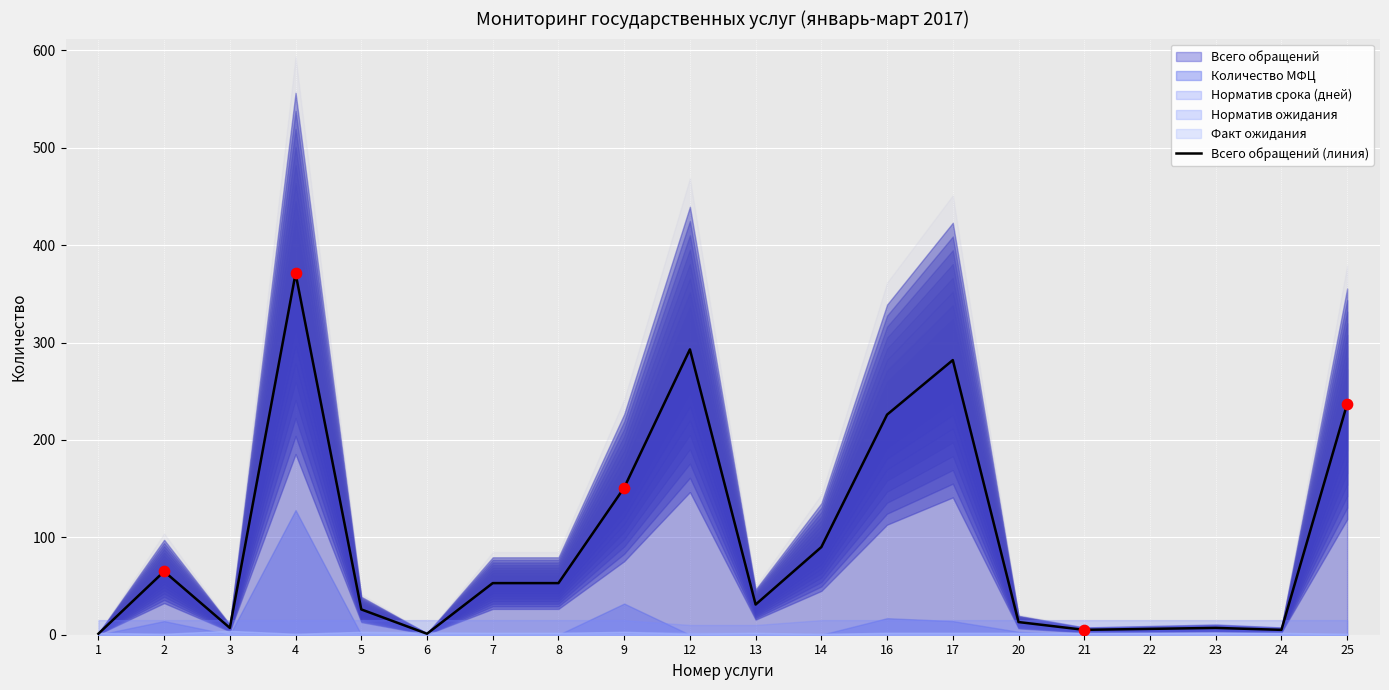

What is the change in value from 8 to 16?

+173